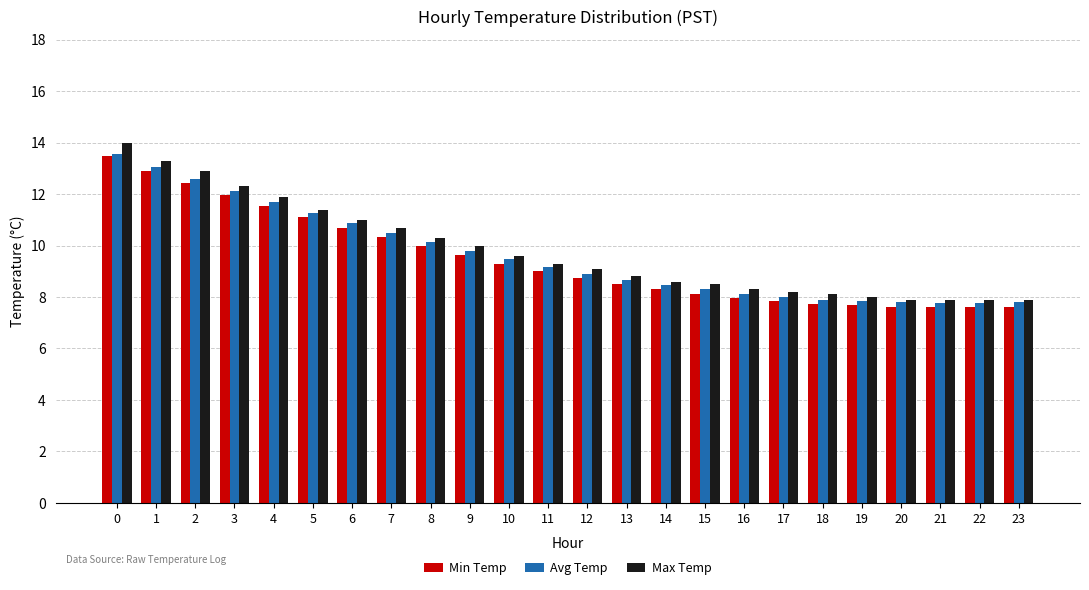

The value of Max Temp at 4 is 4.1. True or false?

False